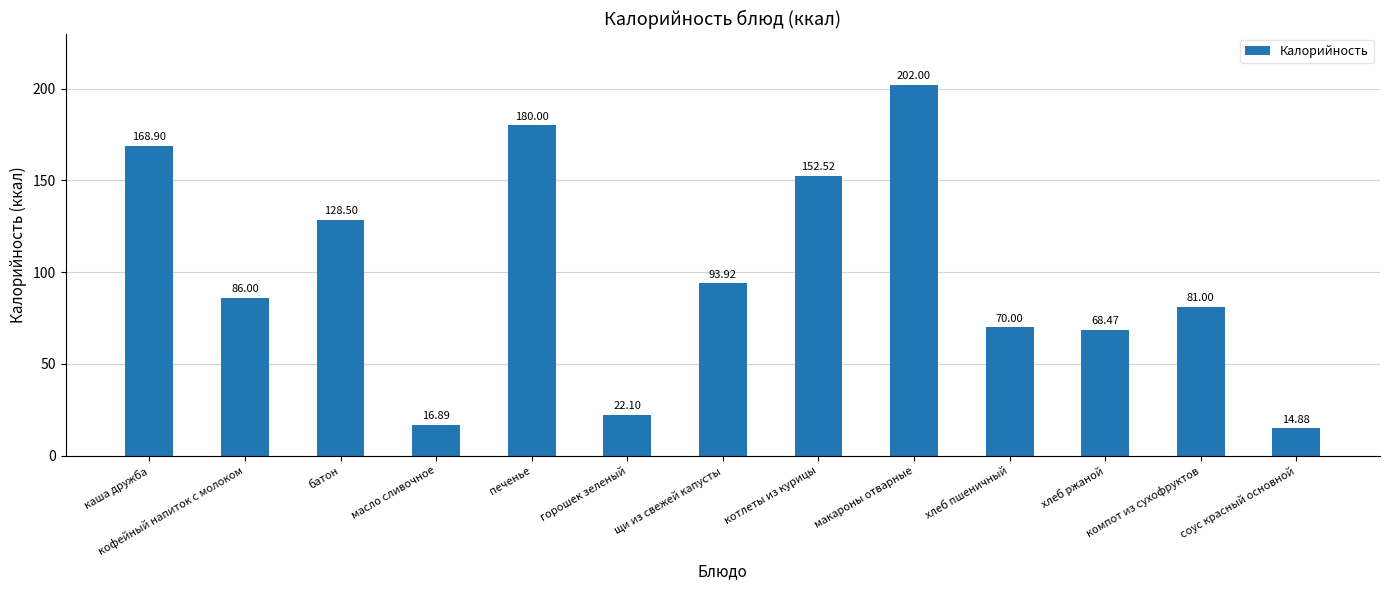

The value at хлеб пшеничный is 70.0. True or false?

True